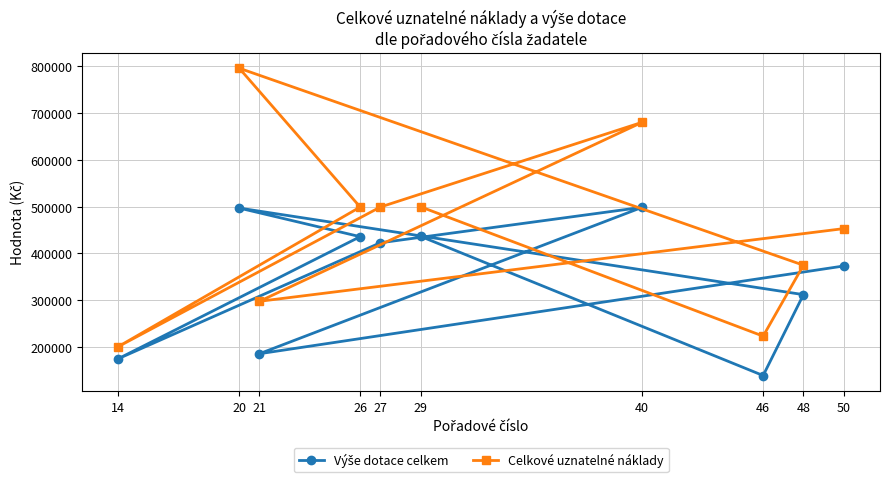

Which category has the lowest value in the Celkové uznatelné náklady series?

14